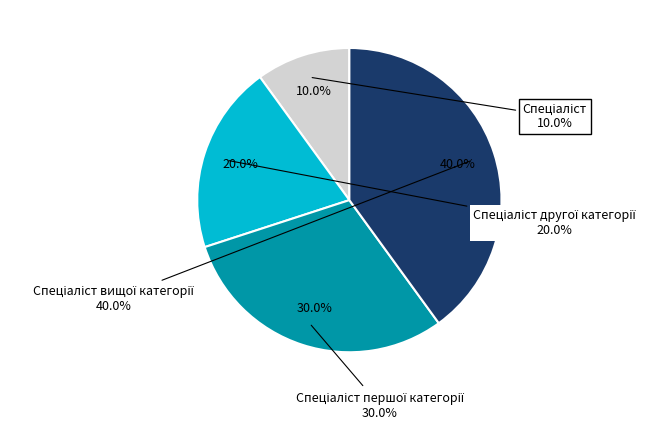

Which slice is the largest?

Спеціаліст вищої категорії